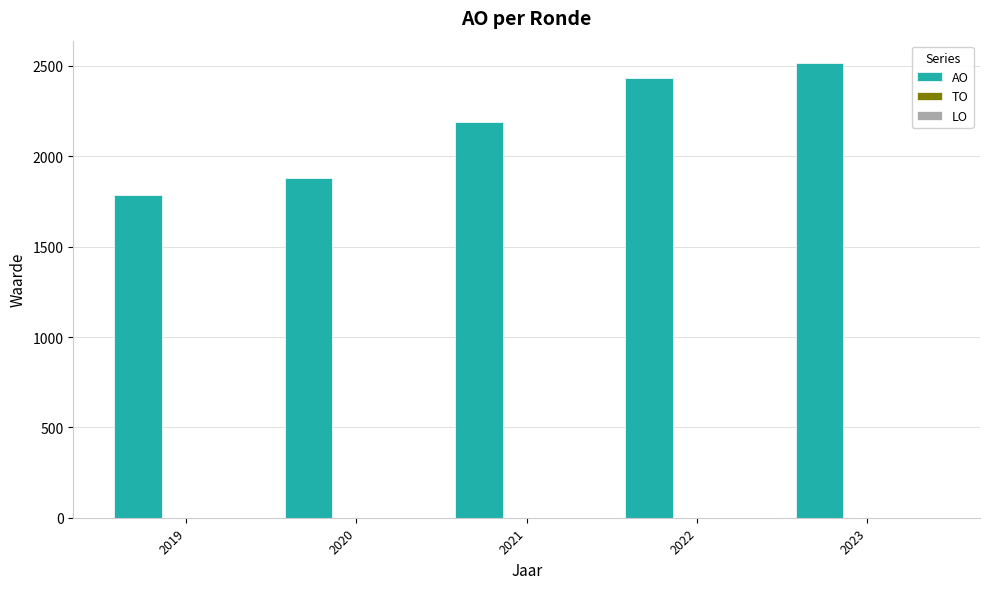

What is the minimum value shown in the chart?

1784